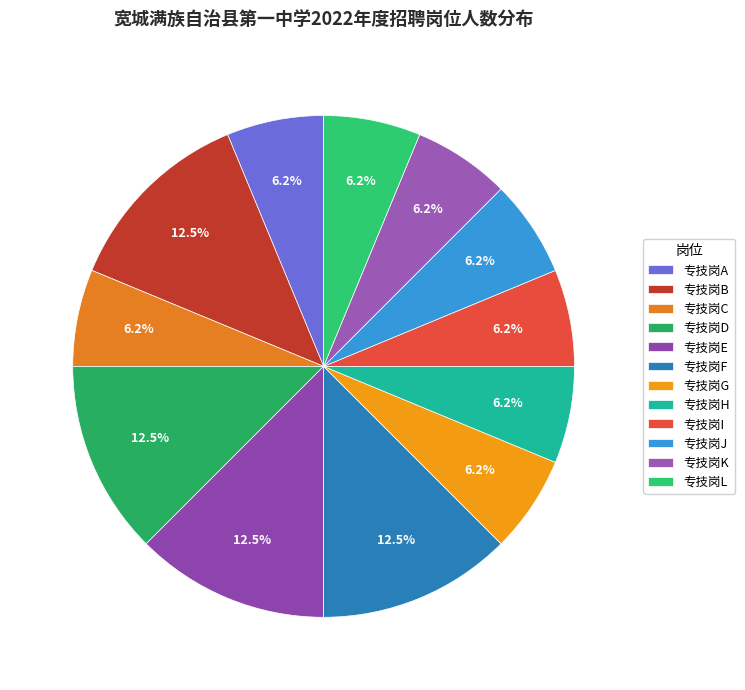

Rank the categories by value from lowest to highest.

专技岗A, 专技岗C, 专技岗G, 专技岗H, 专技岗I, 专技岗J, 专技岗K, 专技岗L, 专技岗B, 专技岗D, 专技岗E, 专技岗F